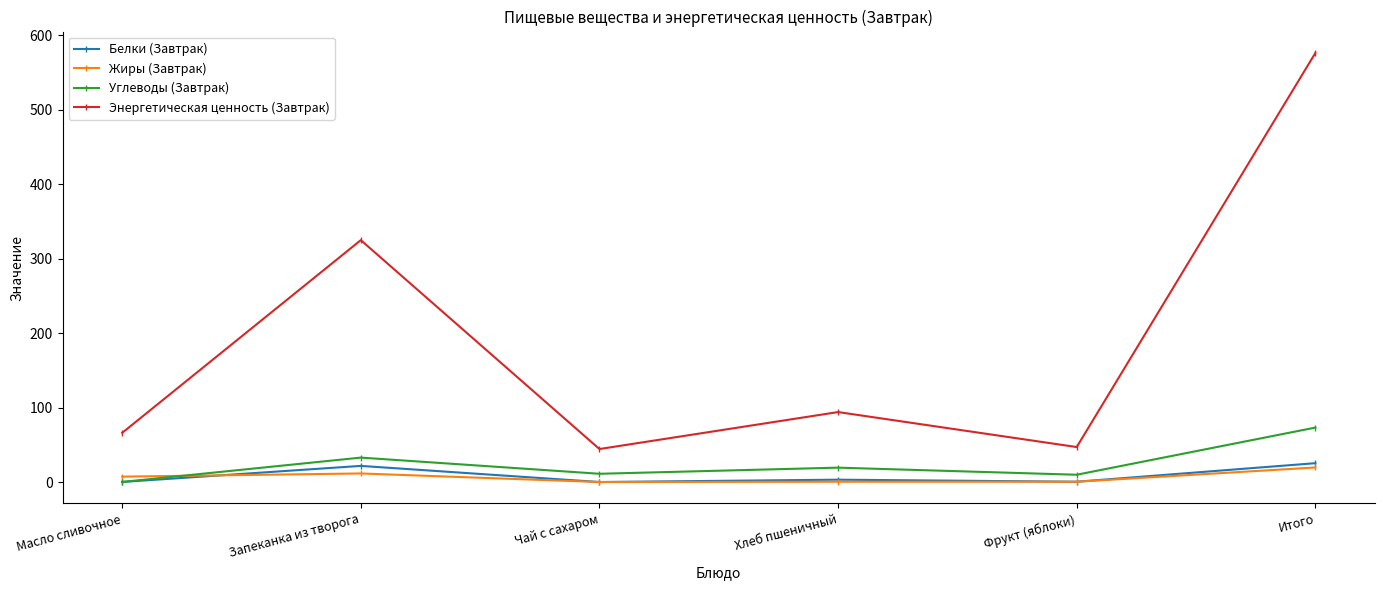

Is the value of Жиры (Завтрак) at Хлеб пшеничный greater than the value of Белки (Завтрак) at Запеканка из творога?

No